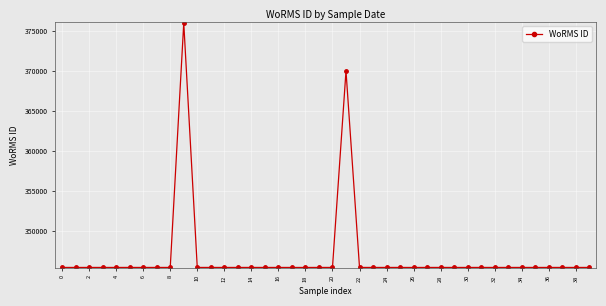

What is the minimum value shown in the chart?

345501